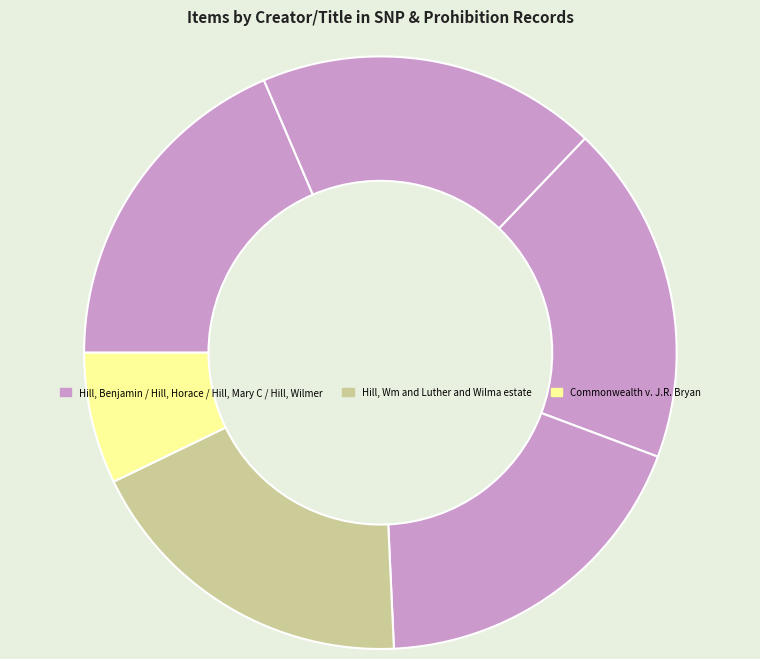

Which slice is the smallest?

Commonwealth v. J.R. Bryan